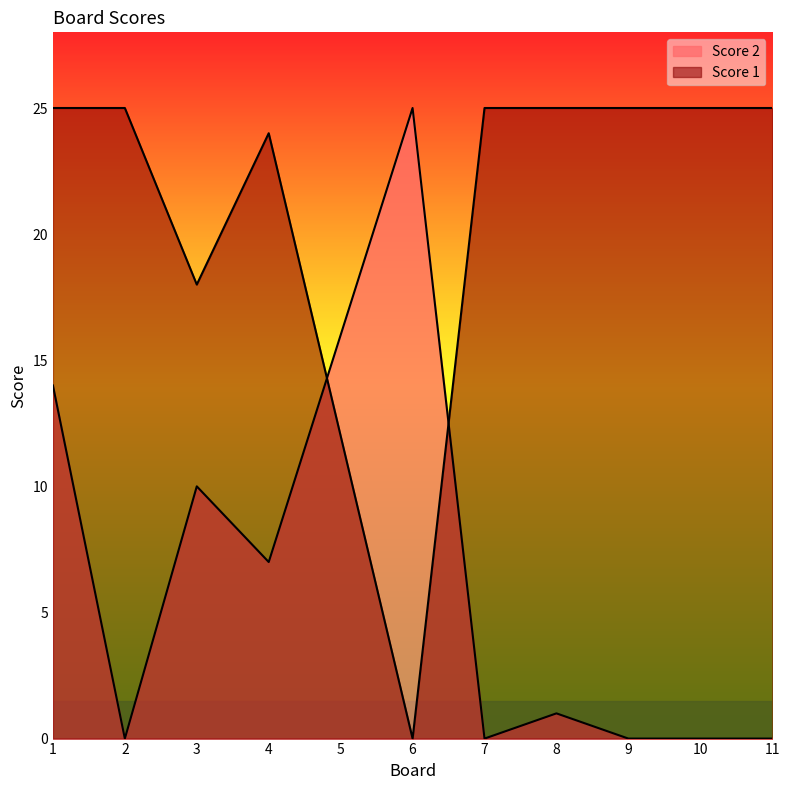

What is the greatest value displayed?

25